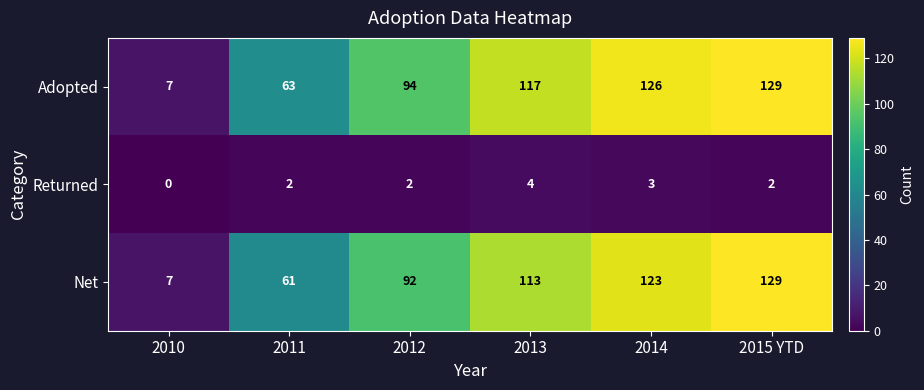

What is the spread (max minus min) of values at 2012?

92